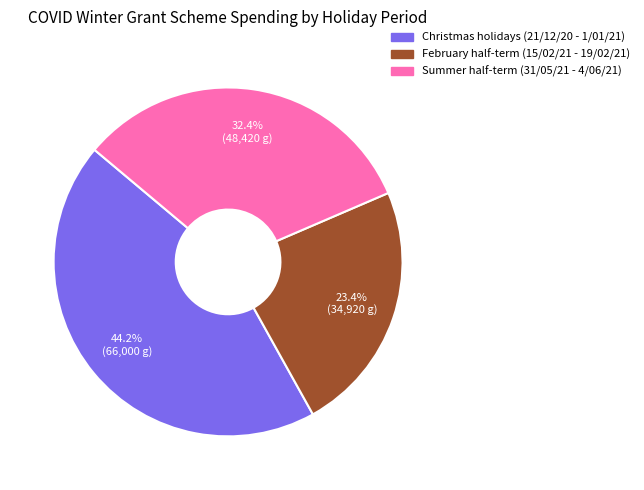

What is the ratio of the value at Summer half-term (31/05/21 - 4/06/21) to the value at Christmas holidays (21/12/20 - 1/01/21)?

0.7